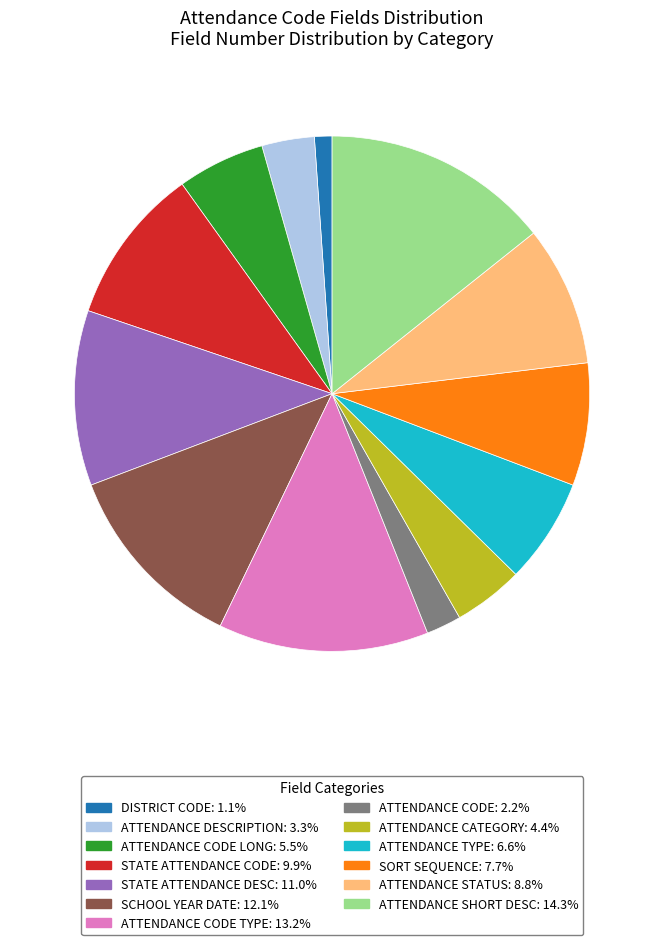

Is there a majority slice in this chart?

No